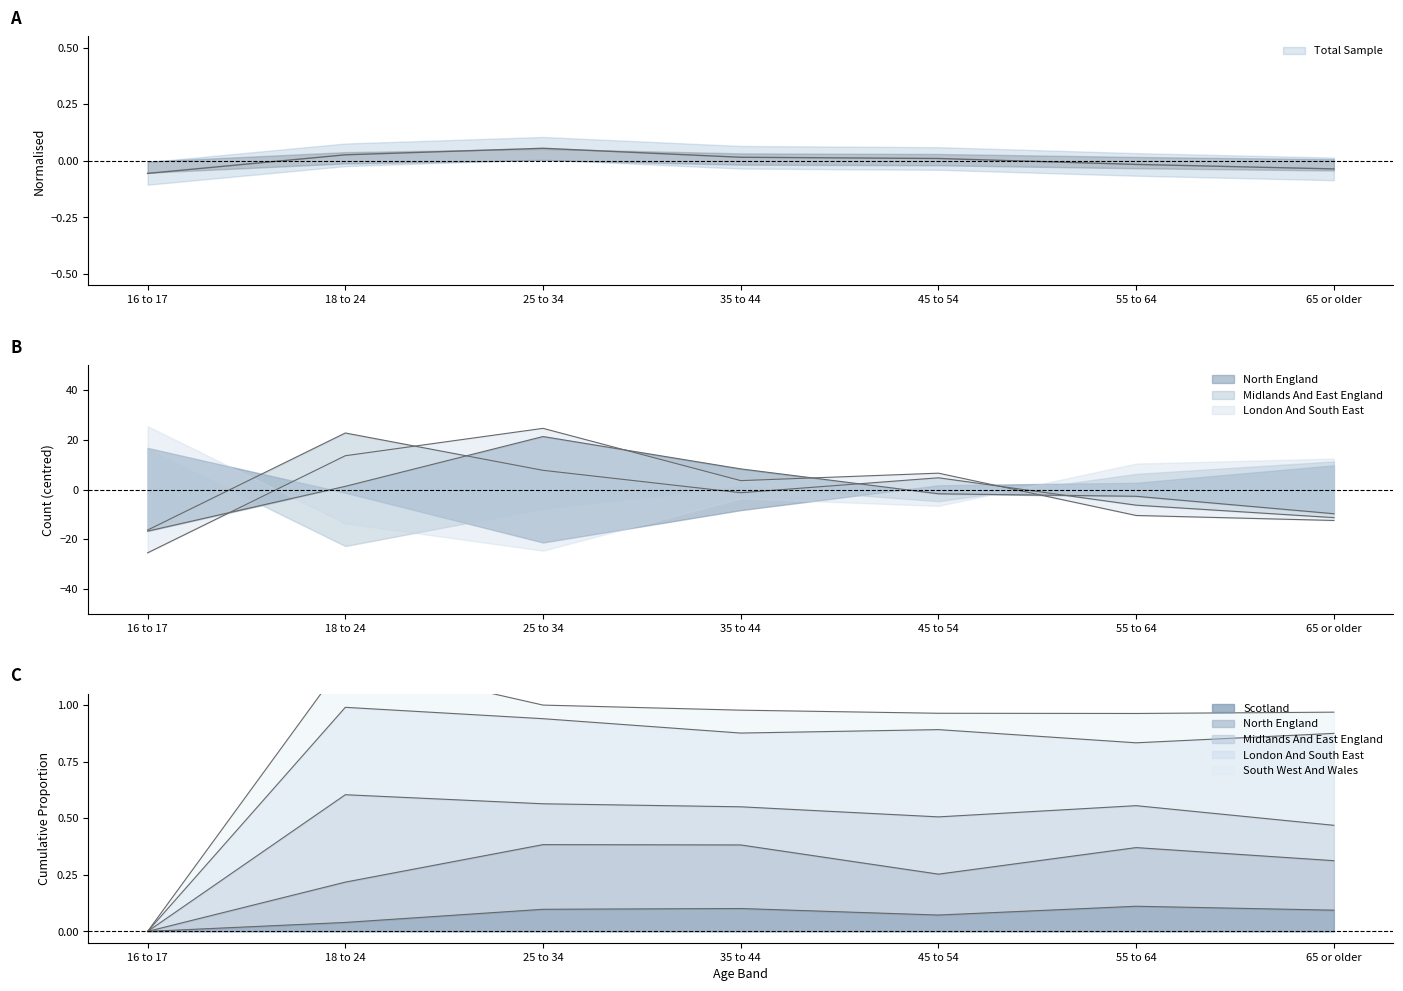

After their last crossing, which series has the higher values: London And South East or North England?

North England